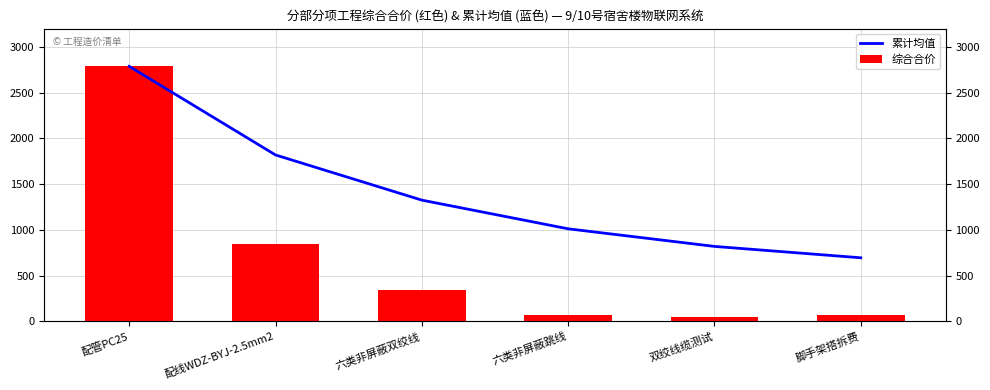

Which series has the largest total across all categories?

累计均值